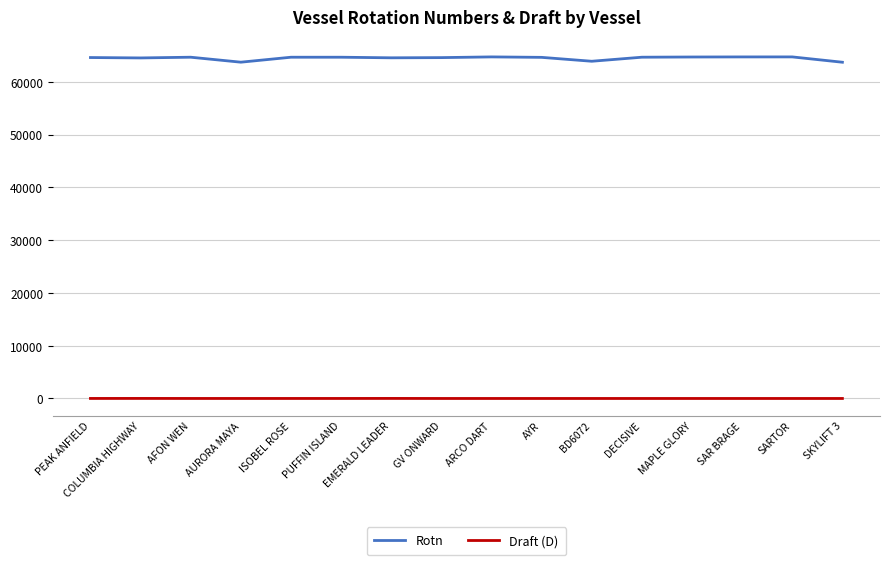

Is the value of Rotn at AURORA MAYA greater than the value of Draft (D) at SARTOR?

Yes